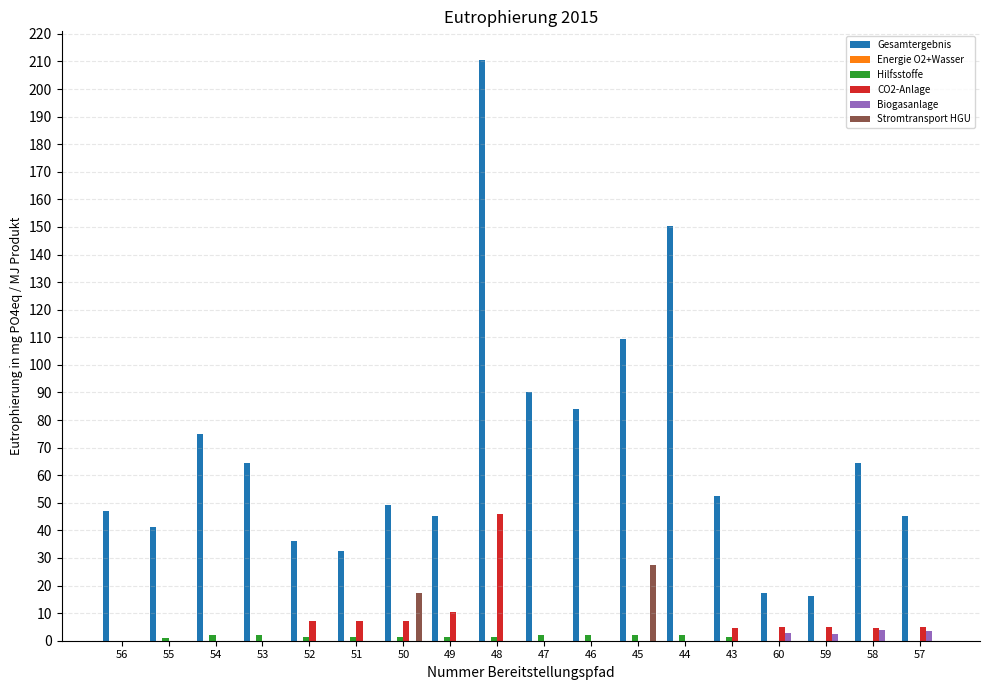

Which series has the largest range (max minus min)?

Gesamtergebnis